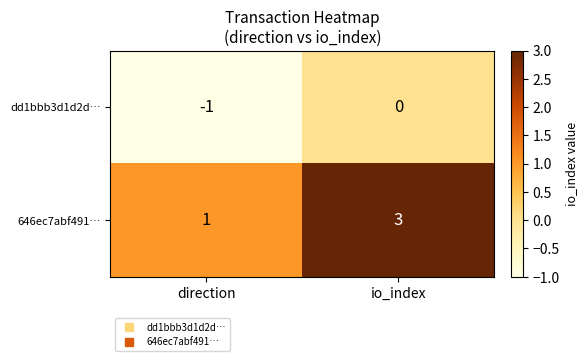

What is the approximate value of 646ec7abf491… at io_index?

3